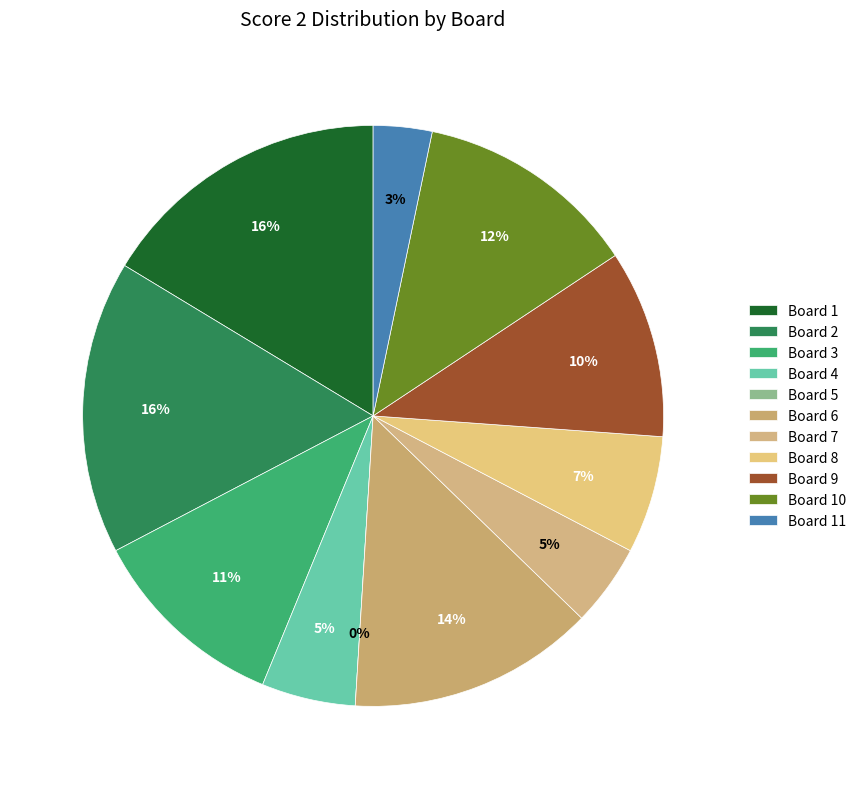

What percentage is the Board 2 slice, to the nearest percent?

16%